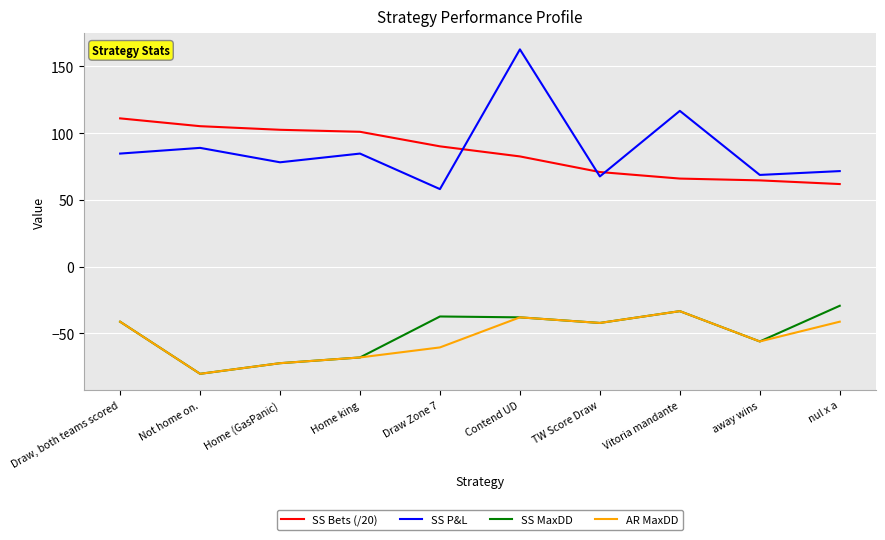

At which category does SS MaxDD reach its first local valley?

Not home on.